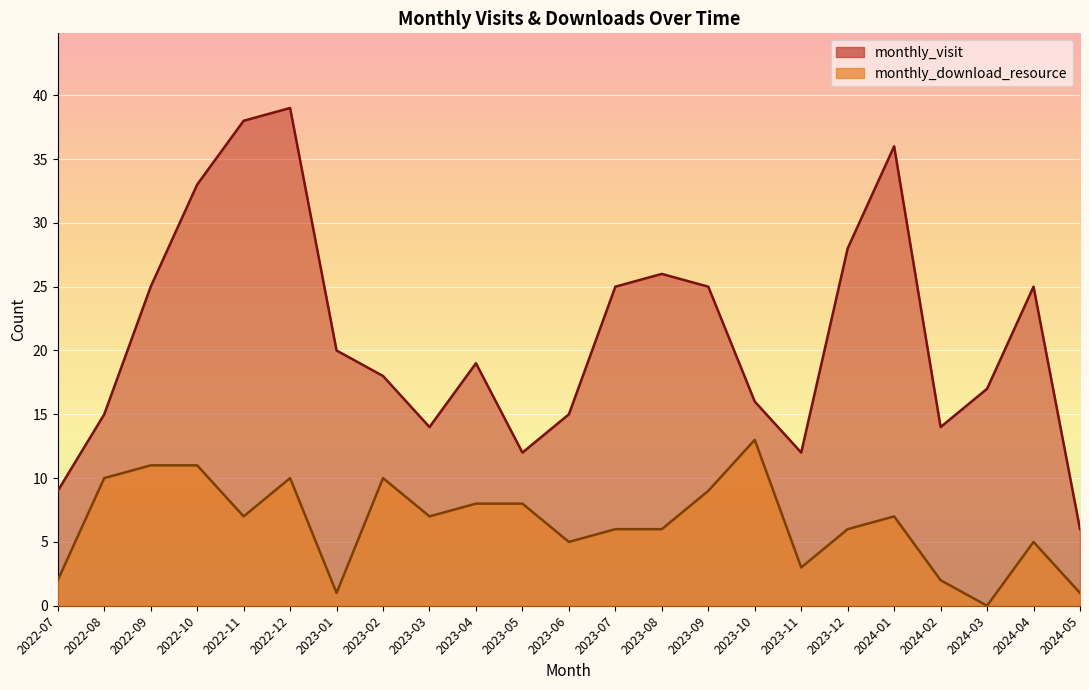

What is the label of the 1st point from the right?

2024-05